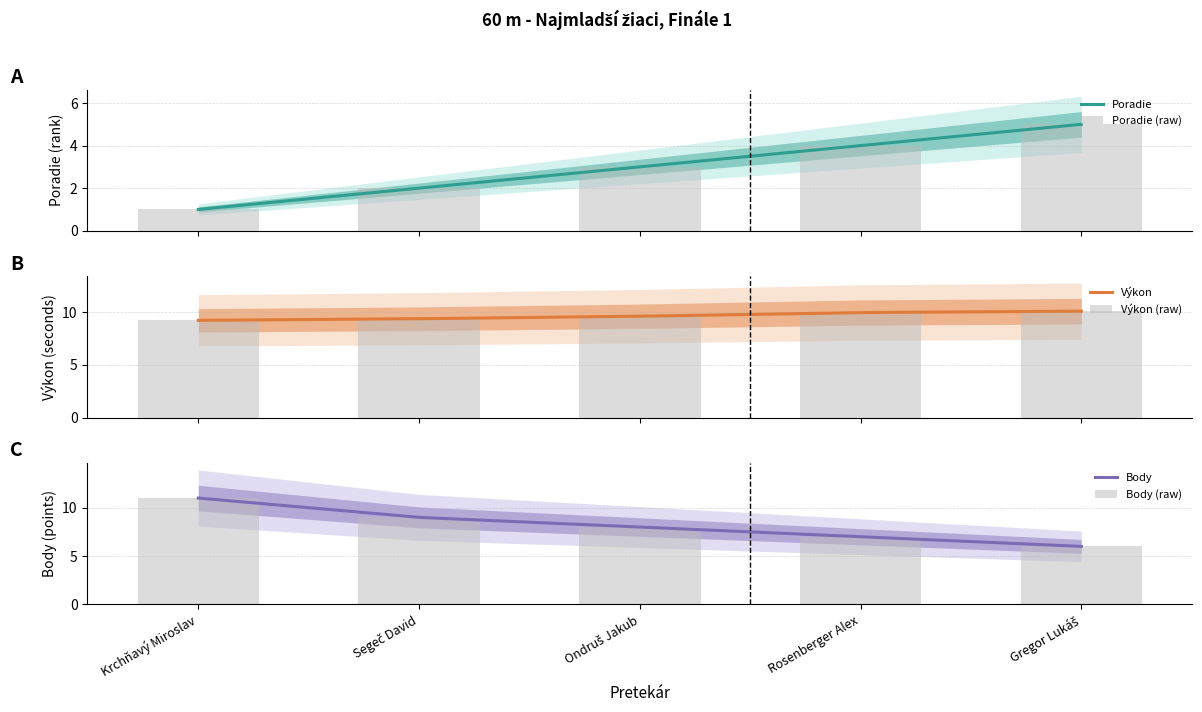

Reading right to left, transcribe all the data shown in this chart.

Poradie: Gregor Lukáš=5.0	Rosenberger Alex=4.0	Ondruš Jakub=3.0	Segeč David=2.0	Krchňavý Miroslav=1.0
Výkon: Gregor Lukáš=10.1	Rosenberger Alex=10.0	Ondruš Jakub=9.6	Segeč David=9.4	Krchňavý Miroslav=9.2
Body: Gregor Lukáš=6.0	Rosenberger Alex=7.0	Ondruš Jakub=8.0	Segeč David=9.0	Krchňavý Miroslav=11.0